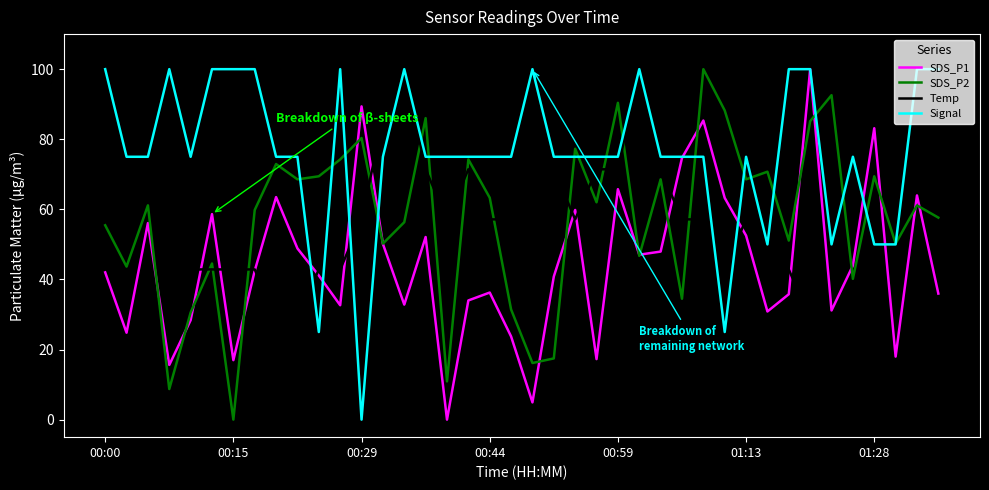

Rank the series by their average value, from highest to lowest.

Signal, SDS_P2, Temp, SDS_P1